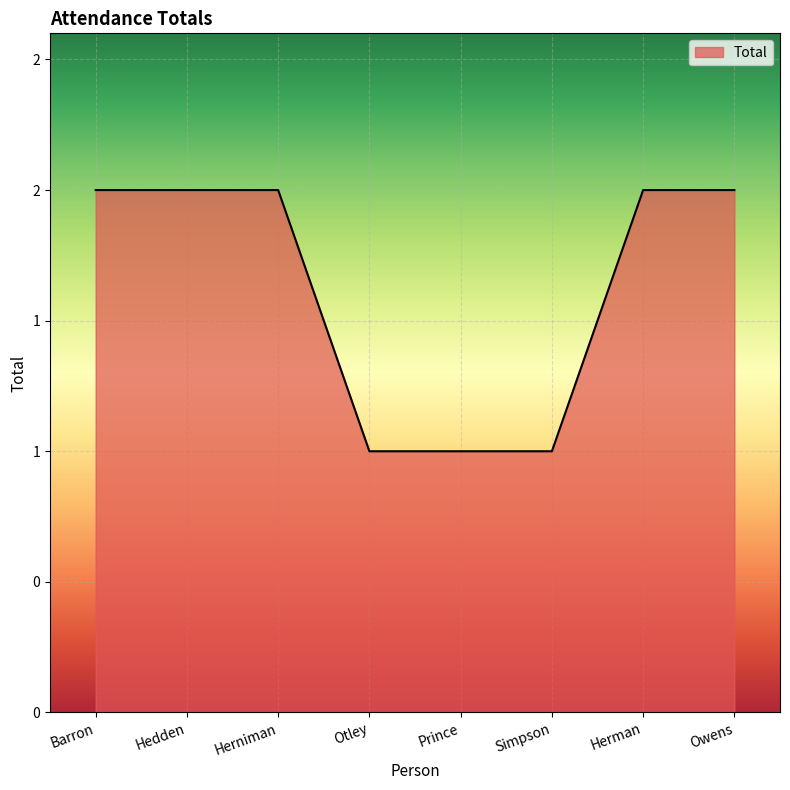

What is the ratio of the value at Herniman to the value at Herman?

1.0